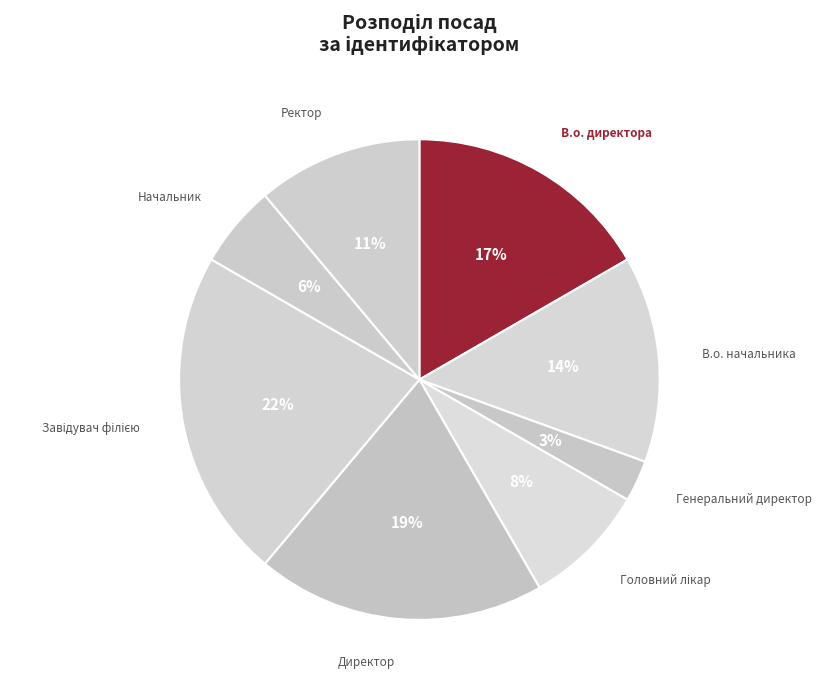

Count the number of slices in the pie.

8